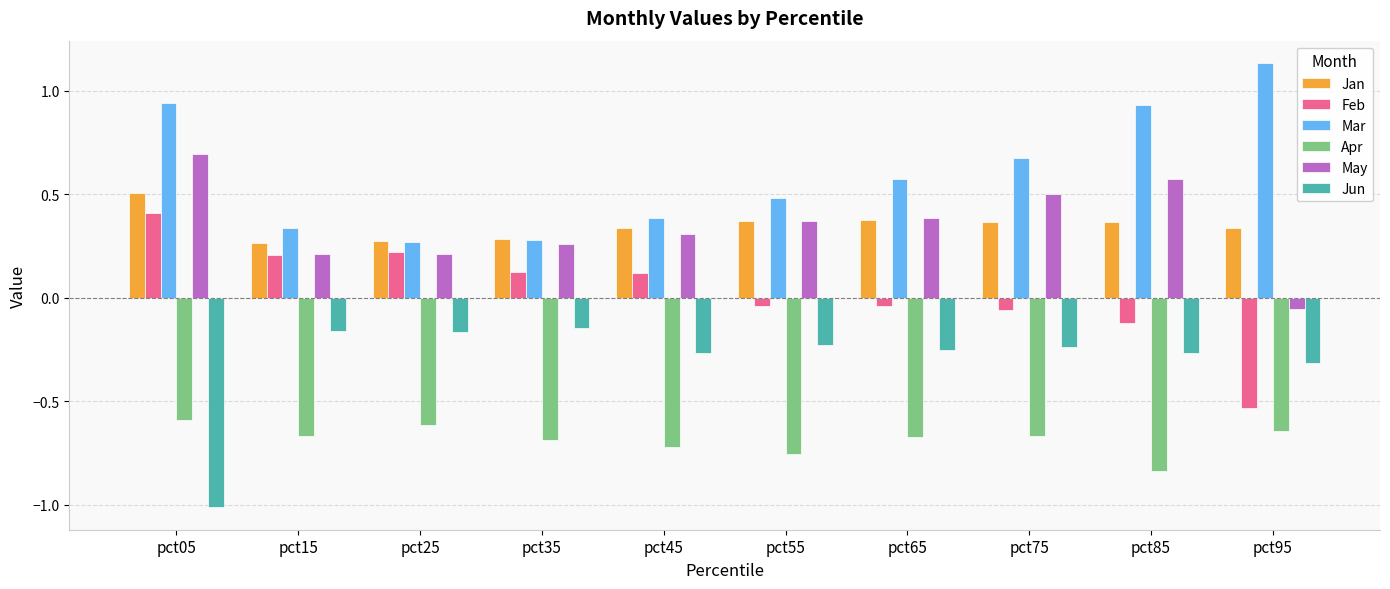

What are all the series names shown in the legend?

Jan, Feb, Mar, Apr, May, Jun